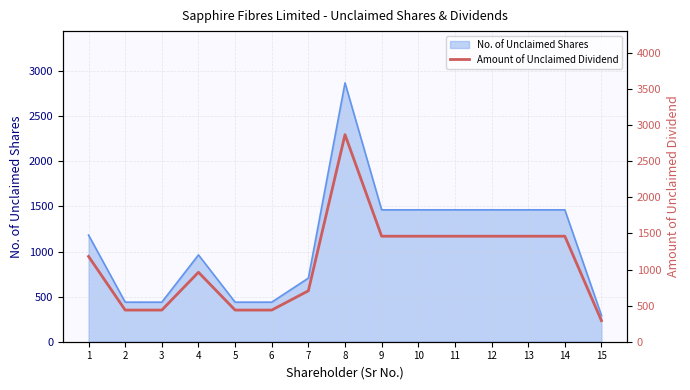

What is the difference between the maximum and second lowest values?

2430.8